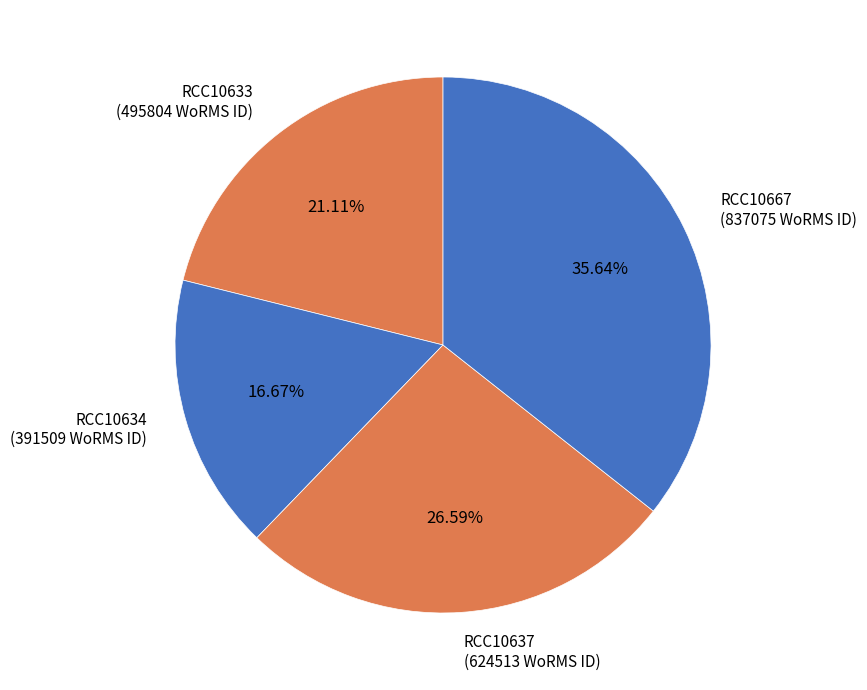

How much of the chart is everything except RCC10637?

73.4%